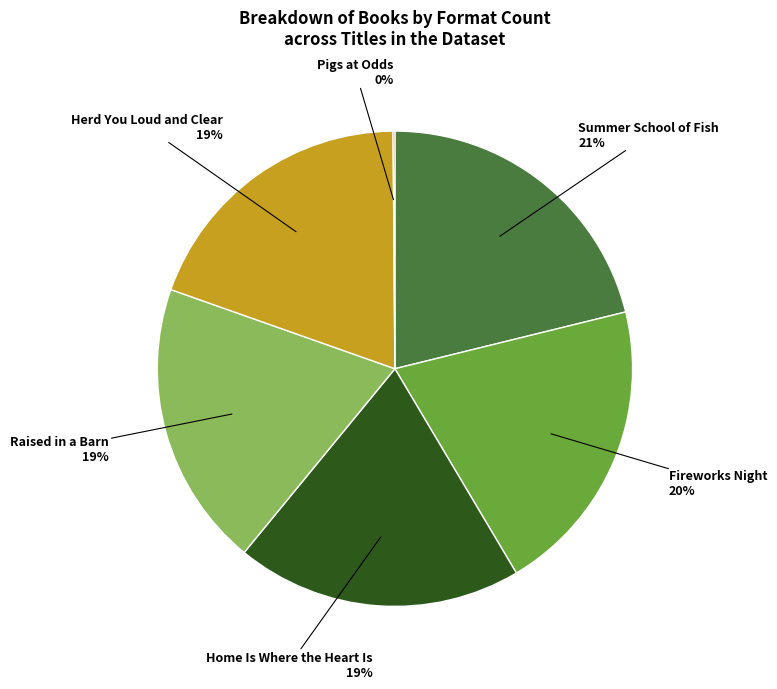

What is the ratio of the value at Home Is Where the Heart Is to the value at Raised in a Barn?

1.0